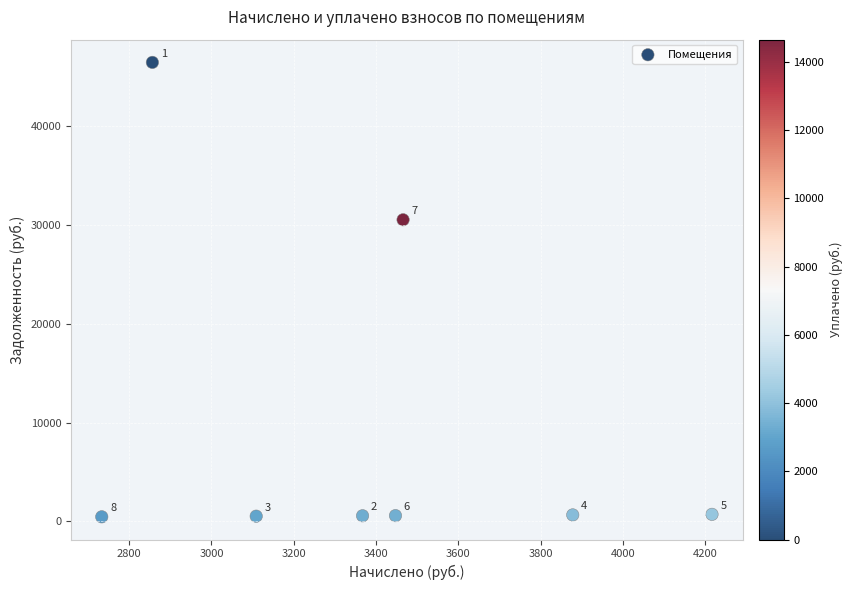

What is the range of X values (max minus min)?

1483.6